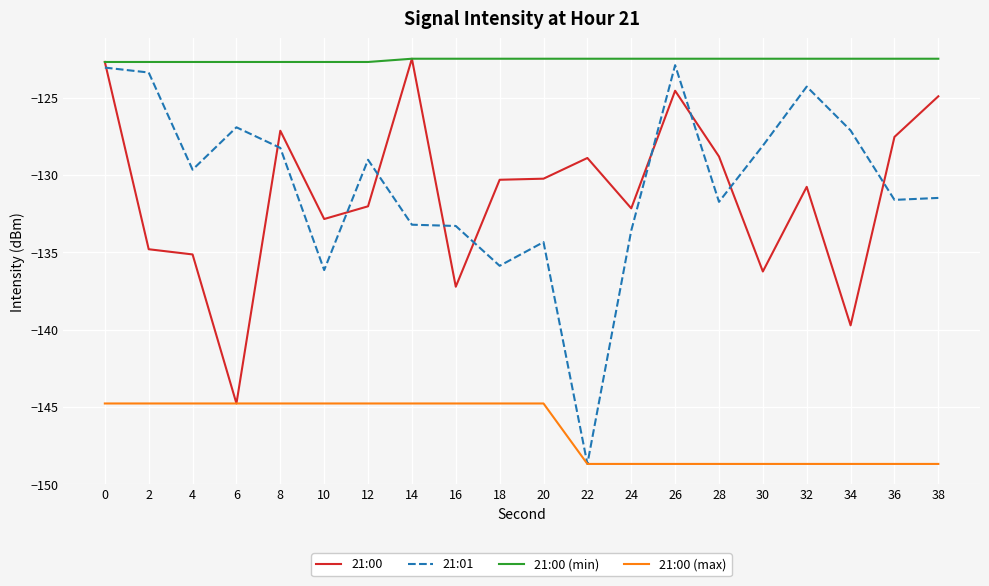

True or false: 21:01 and 21:00 (min) cross at least once.

False